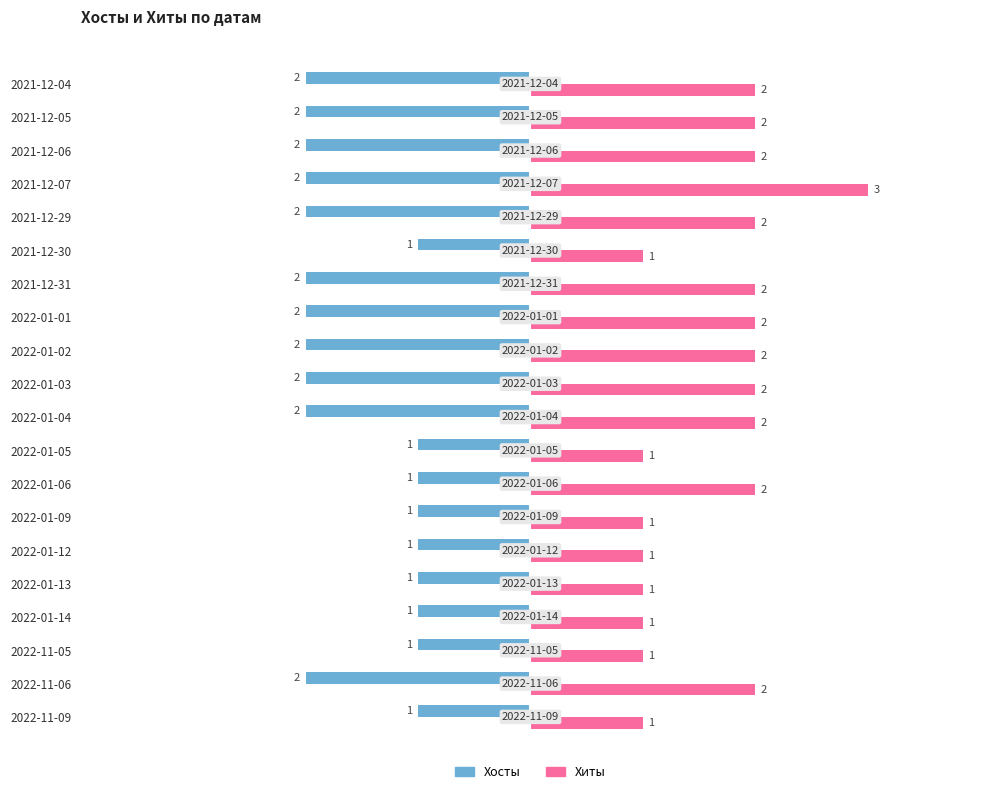

Which category has the highest value in the Хиты series?

2021-12-07